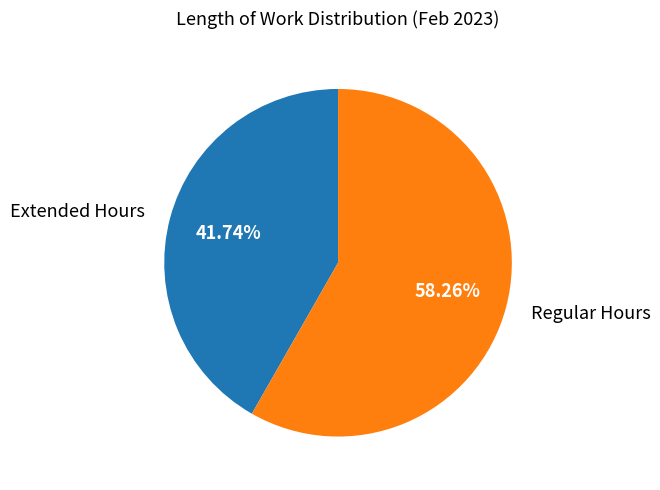

What is the smallest slice in the pie chart?

Extended Hours